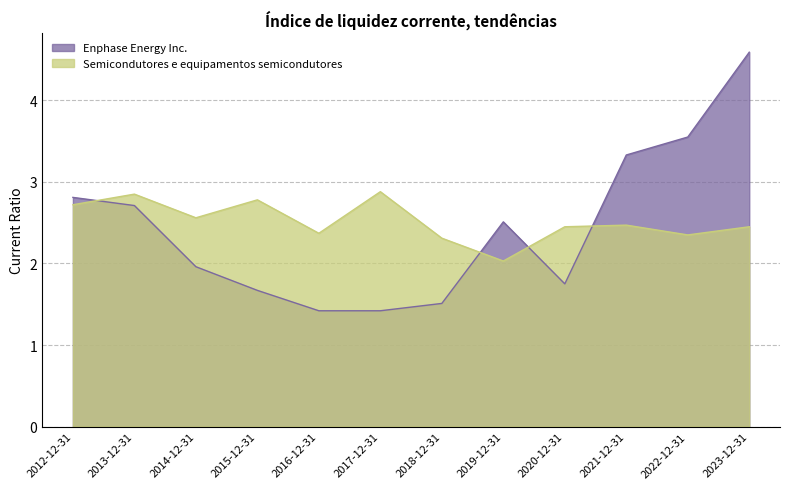

Does the chart have visible grid lines?

Yes